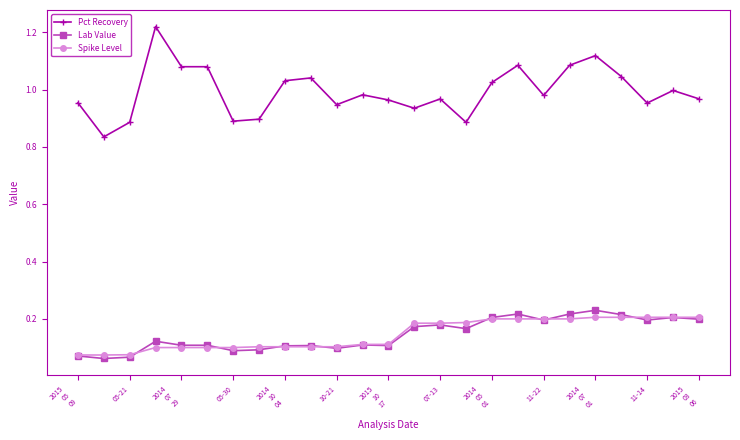

What is the difference between the maximum and minimum values in the Pct Recovery series?

0.4